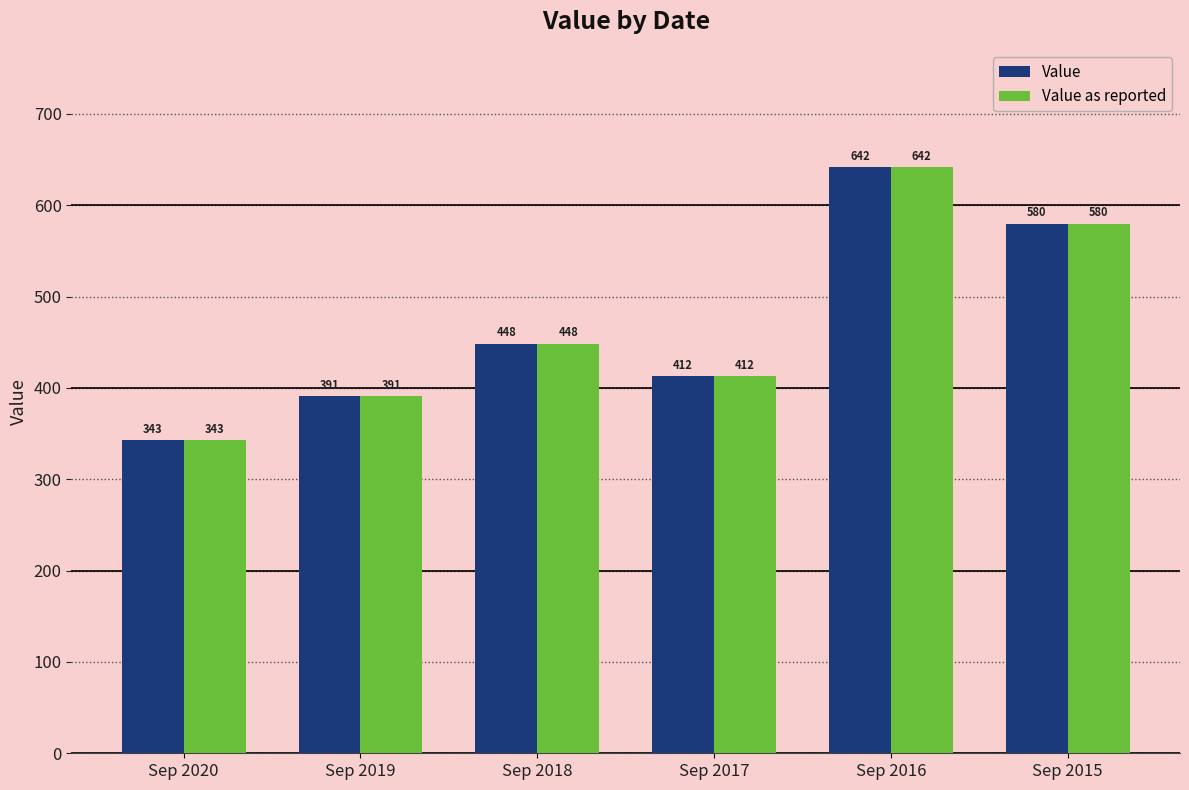

At which label is Value as reported closest to 492?

Sep 2018